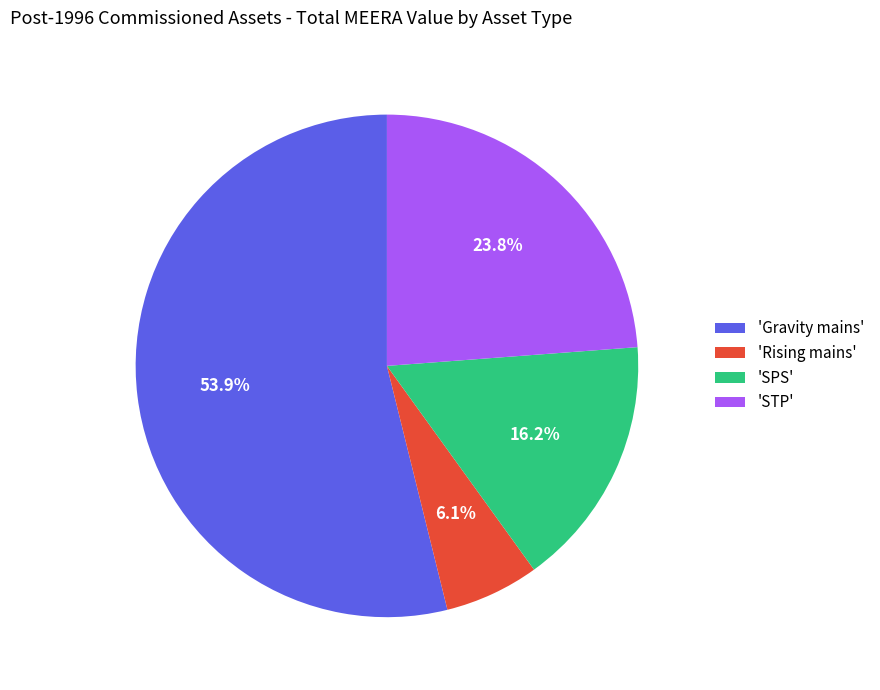

Which category has the smallest portion of the pie?

'Rising mains'